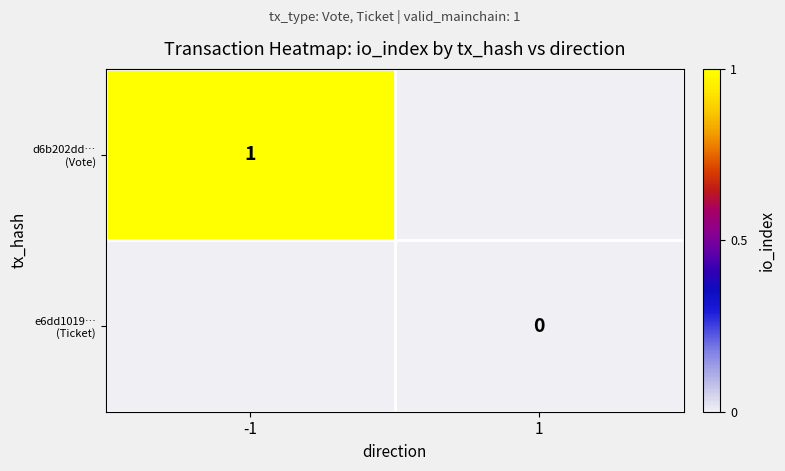

Which category has the highest value across all series?

-1